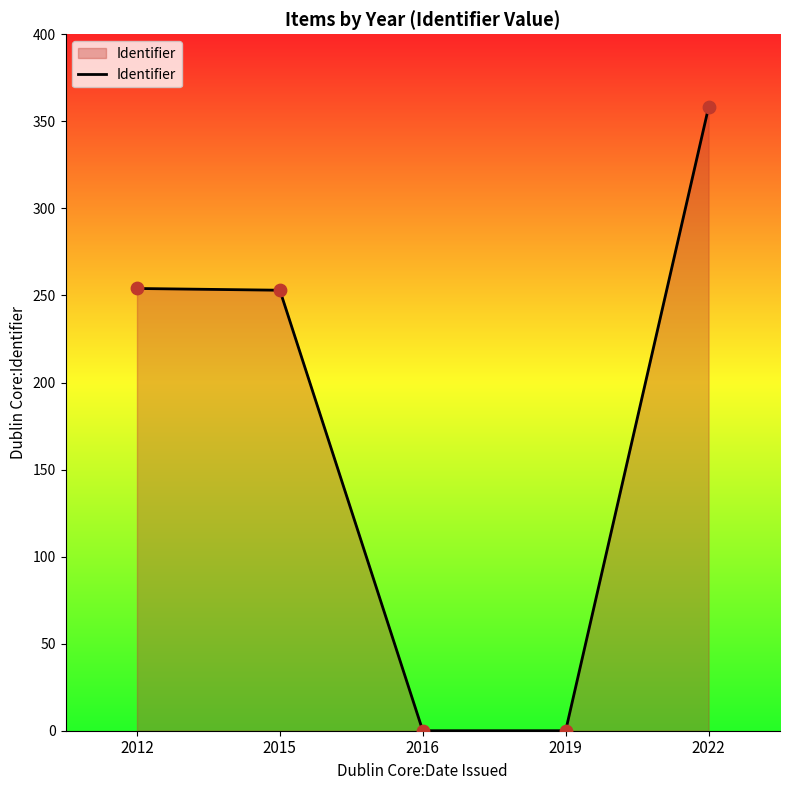

What is the change in value from 2012 to 2016?

-254